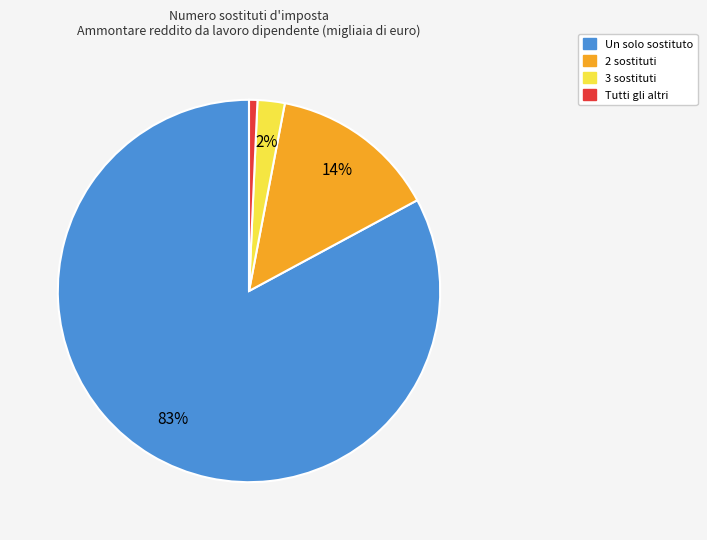

Which category accounts for the majority?

Un solo sostituto